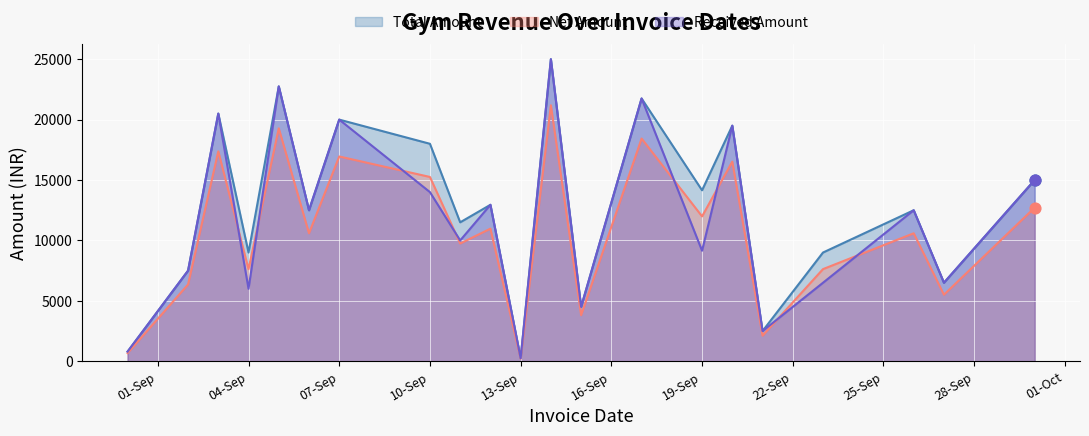

What is the difference between the highest and lowest values at 10-Sep?

4000.0